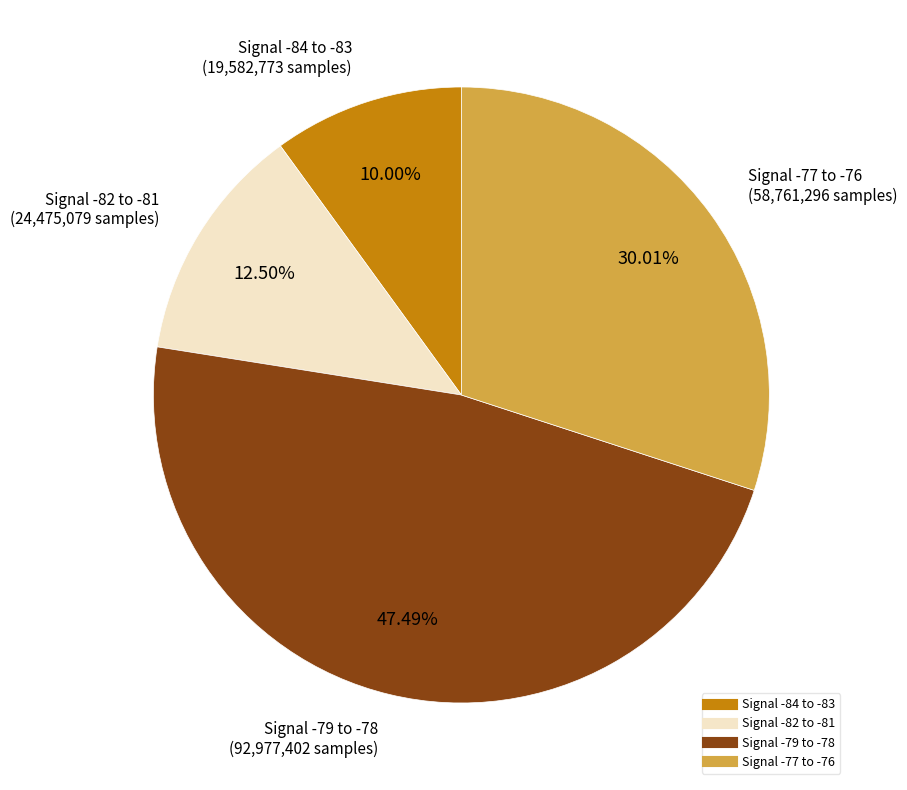

Is there a majority slice in this chart?

No